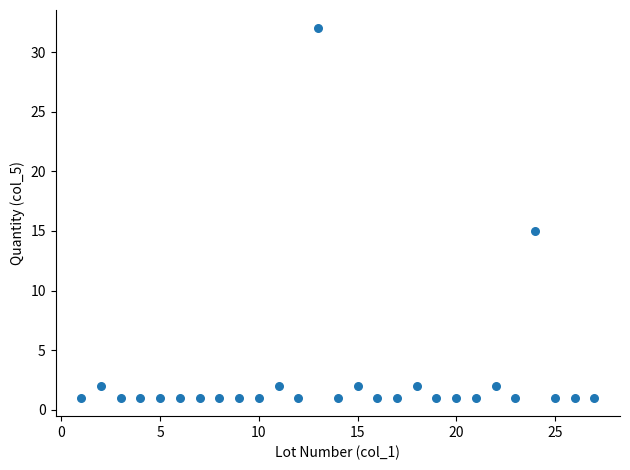

What is the range of Y values (max minus min)?

31